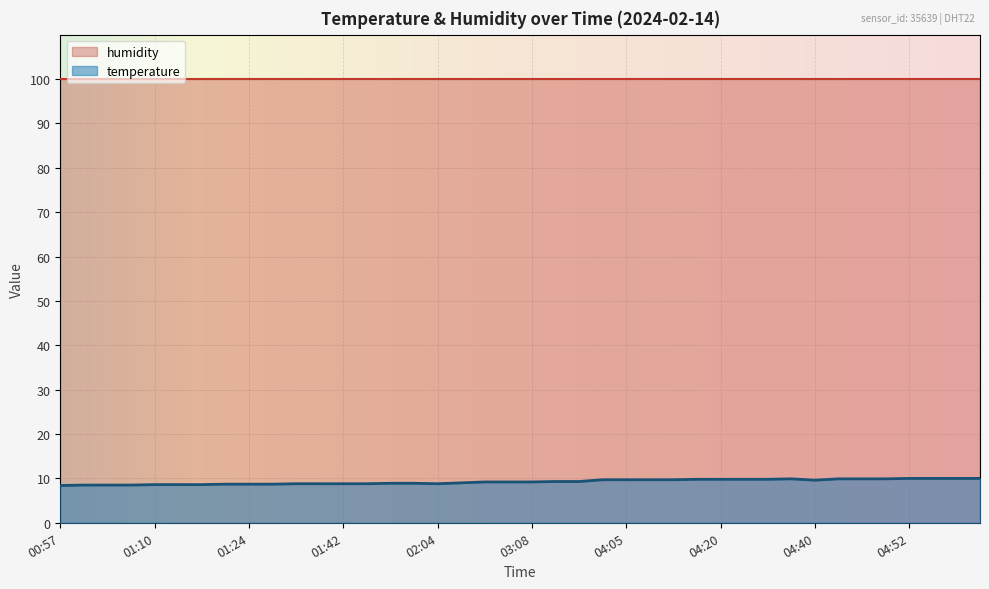

What is the change in value from 01:17 to 04:03?

+1.1